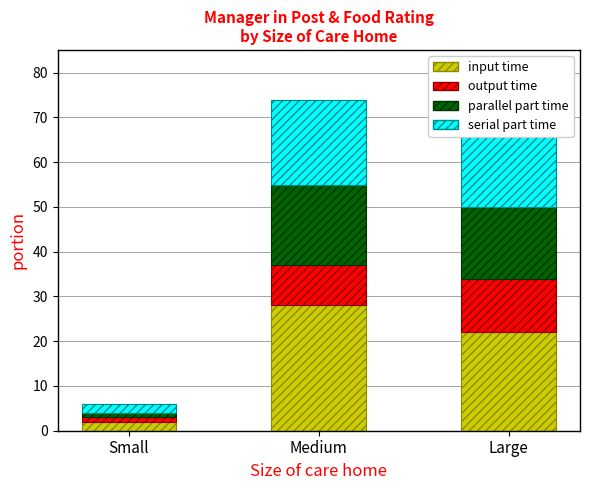

What is the difference between the input time values at Medium and Large?

6